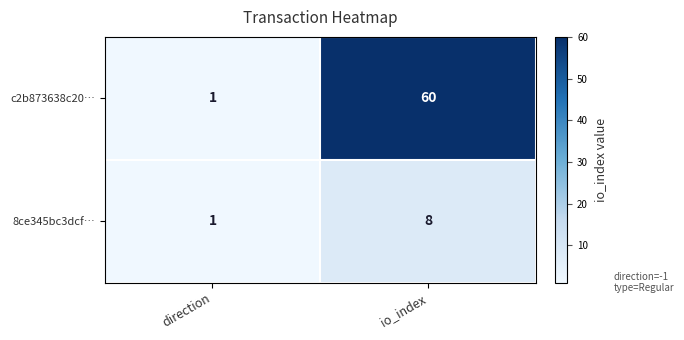

Which series has the widest spread of values?

c2b873638c20…